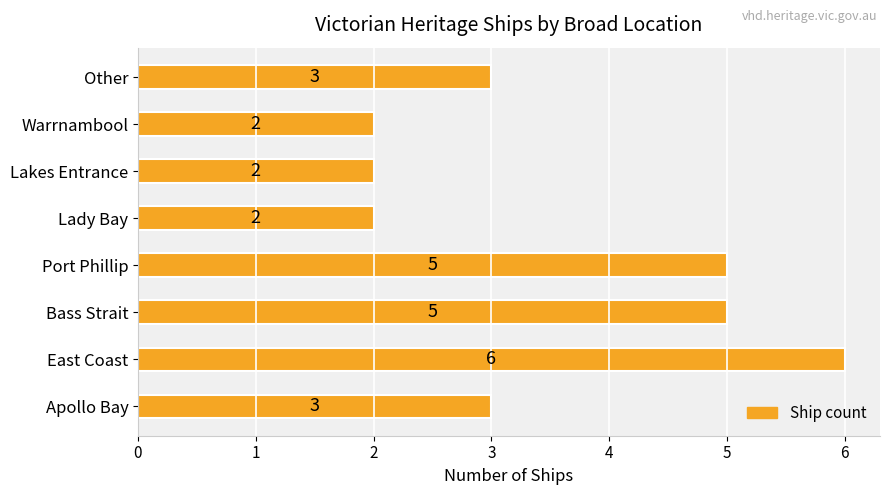

The chart shows a value of 2 at Lady Bay. True or false?

True